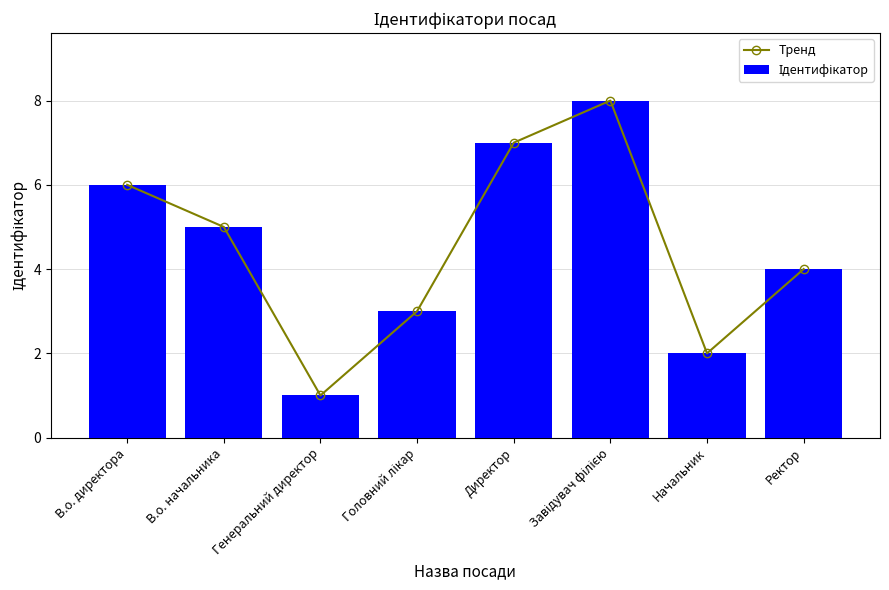

Rank the series by their maximum value, from highest to lowest.

Тренд, Ідентифікатор